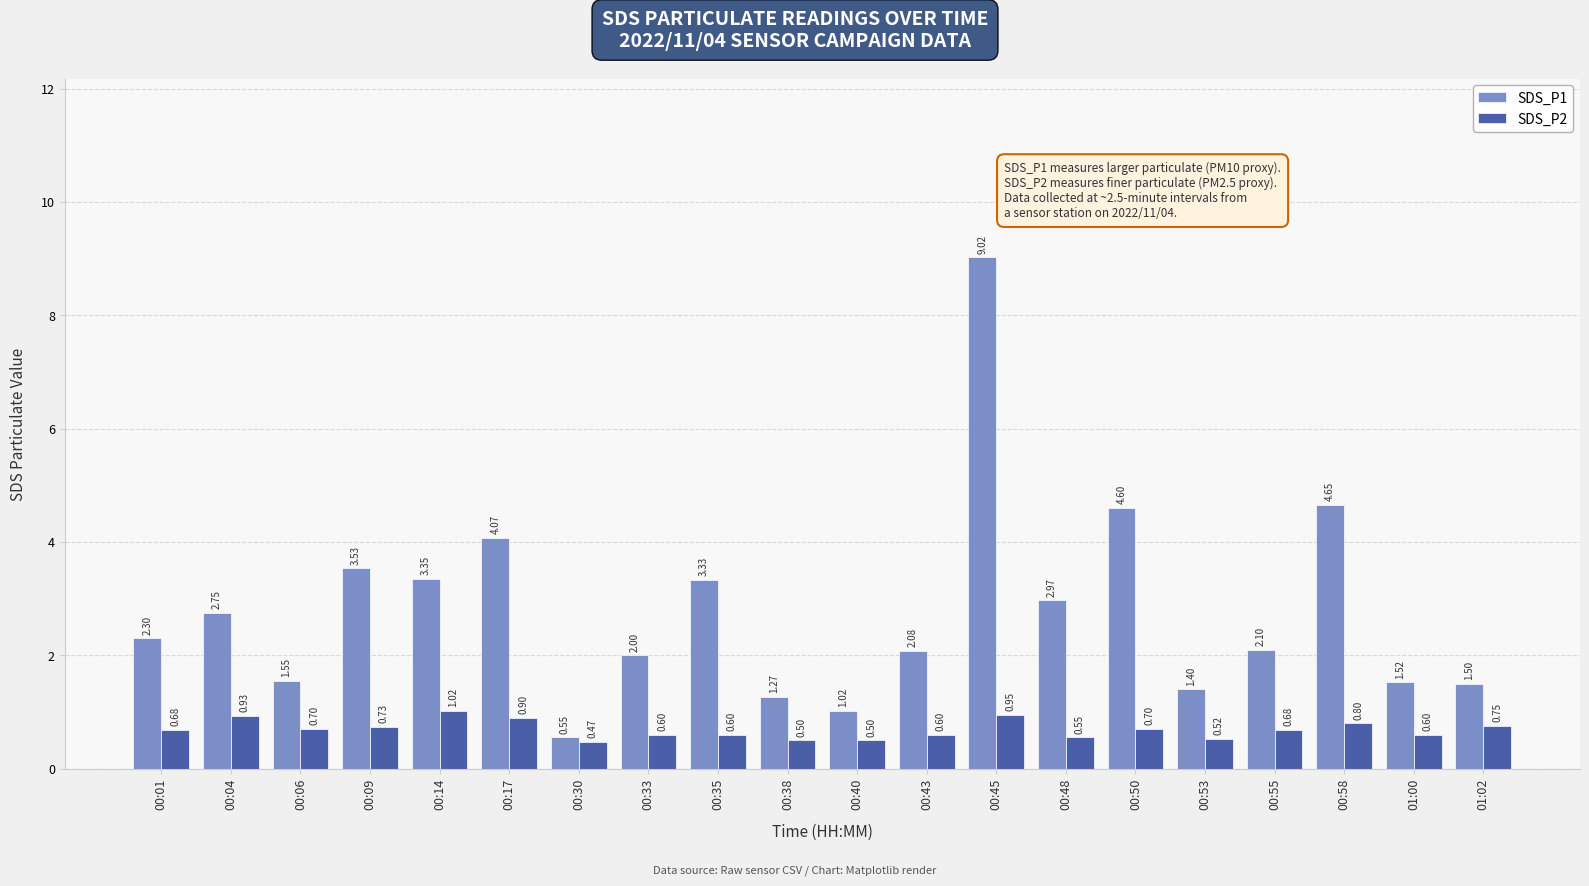

How many values in the SDS_P1 series are below 2?

7